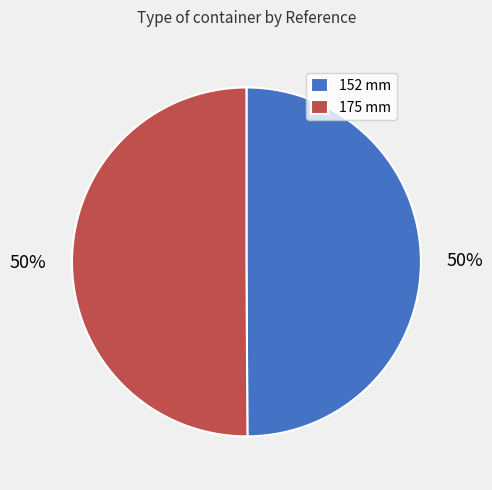

Count the number of slices in the pie.

2